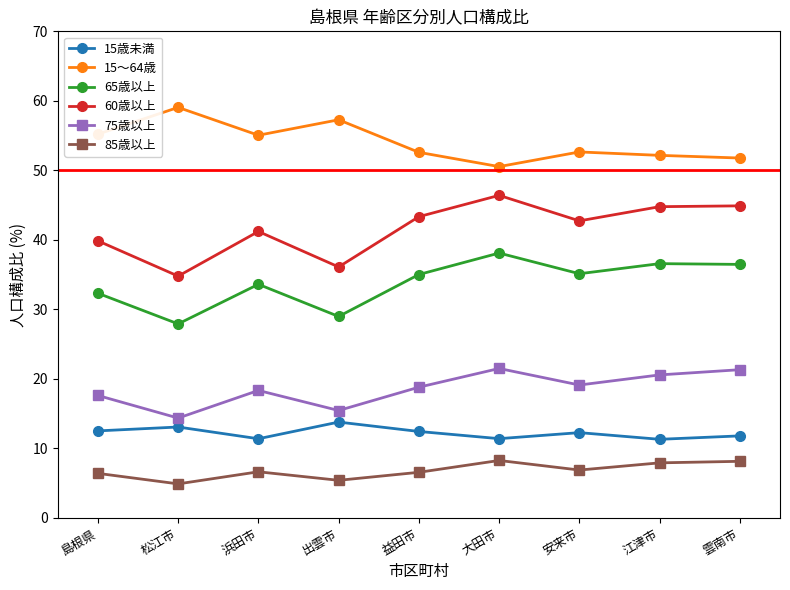

The 60歳以上 series shows 36.1 at 出雲市. True or false?

True